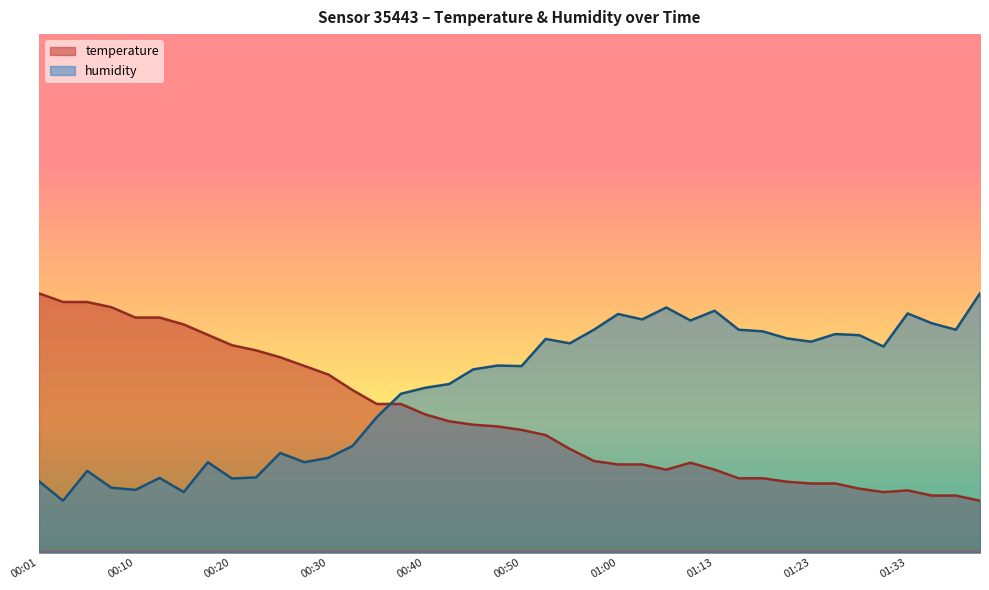

Which series has the widest spread of values?

temperature